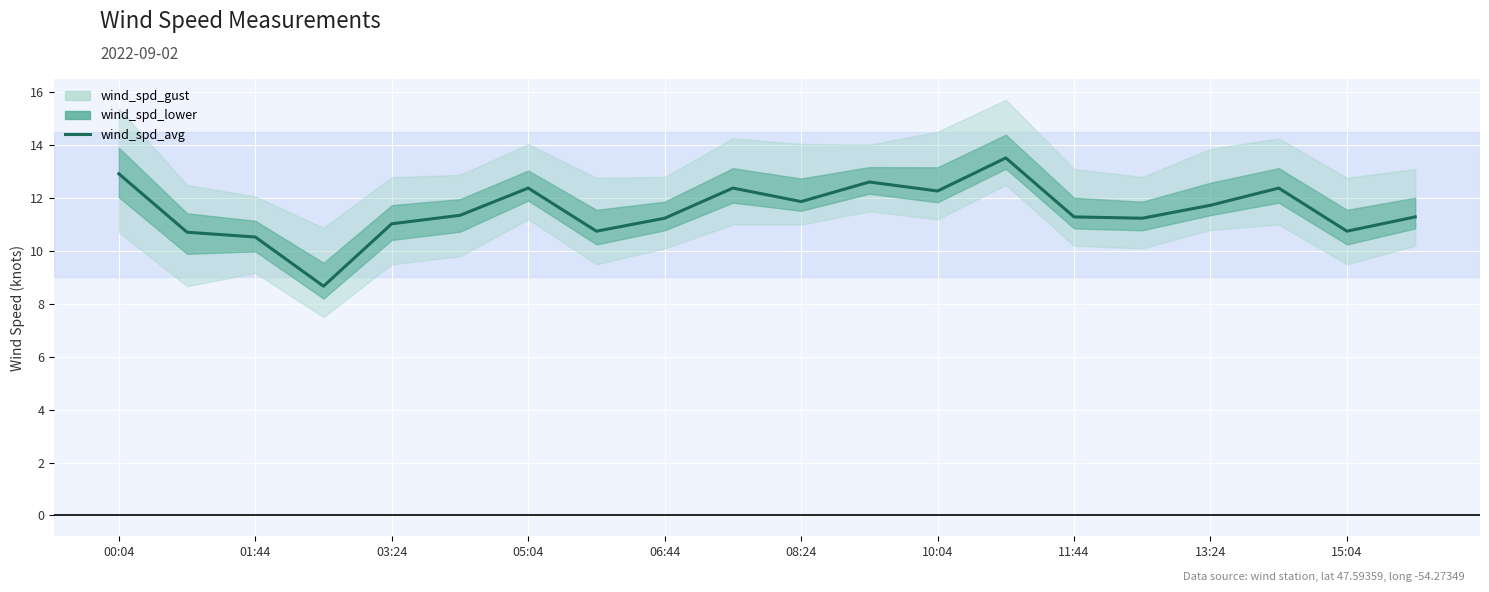

True or false: the data has more than 1 interior local peaks.

True